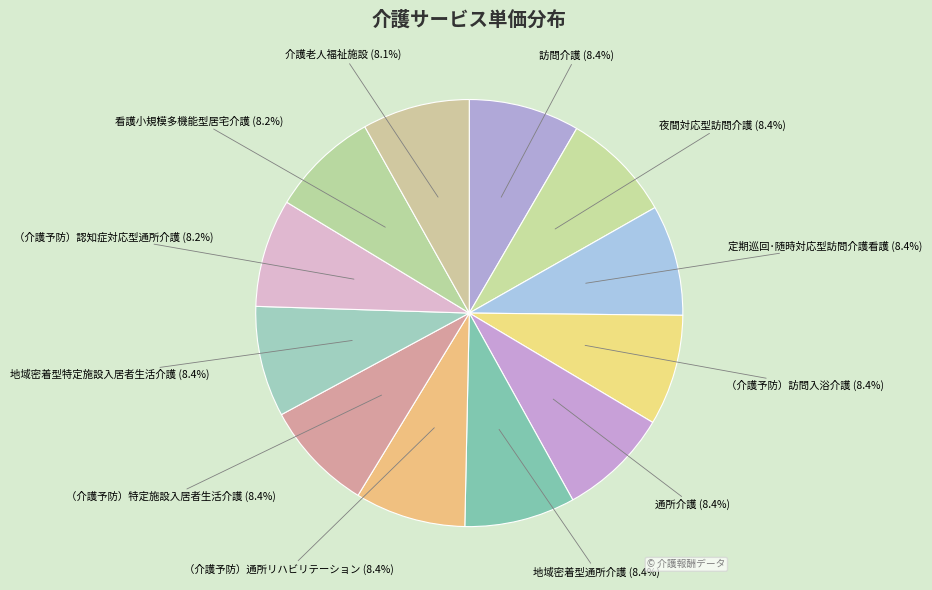

How many segments does this pie chart have?

12